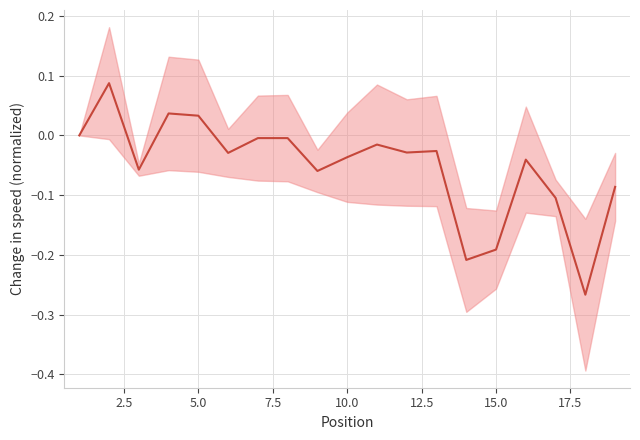

How many data points are above 0?

3